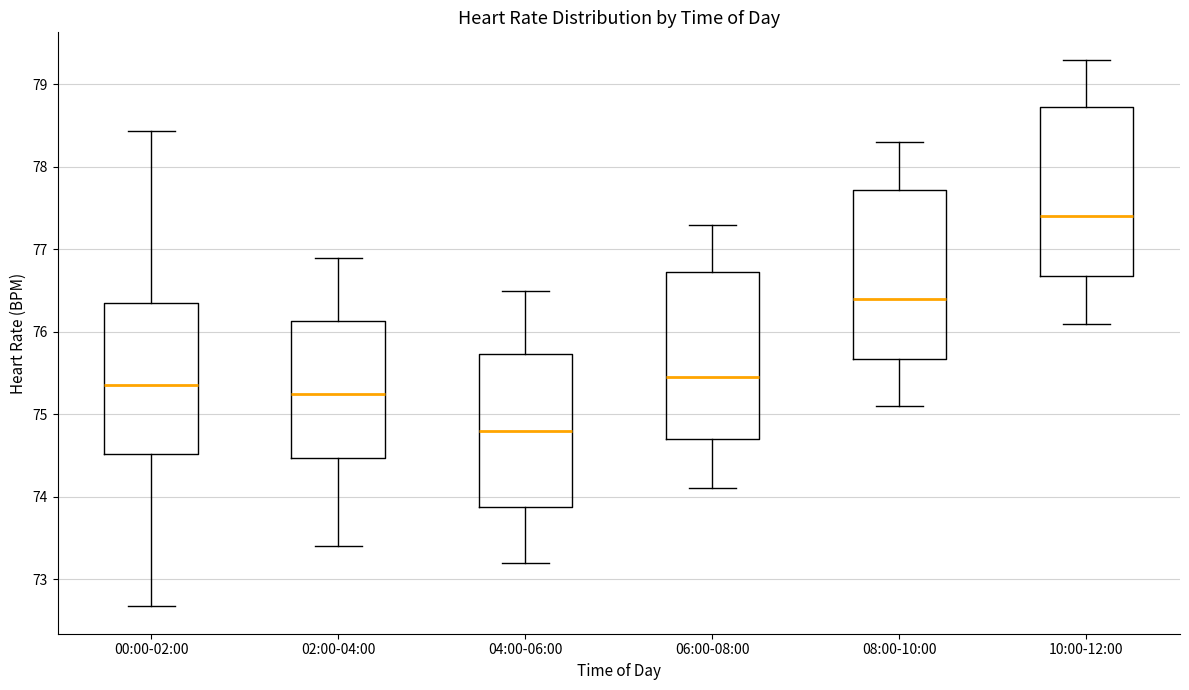

Reading left to right, read every box against the y-axis: the position of its median line, the range the box covers, and the ends of its whiskers. The values are not printed on the chart, so give them approximately, as read against the axis.

00:00-02:00: median 75.4, box 74.5 to 76.4, whiskers 72.7 to 78.4
02:00-04:00: median 75.3, box 74.5 to 76.1, whiskers 73.4 to 76.9
04:00-06:00: median 74.8, box 73.9 to 75.7, whiskers 73.2 to 76.5
06:00-08:00: median 75.5, box 74.7 to 76.7, whiskers 74.1 to 77.3
08:00-10:00: median 76.4, box 75.7 to 77.7, whiskers 75.1 to 78.3
10:00-12:00: median 77.4, box 76.7 to 78.7, whiskers 76.1 to 79.3